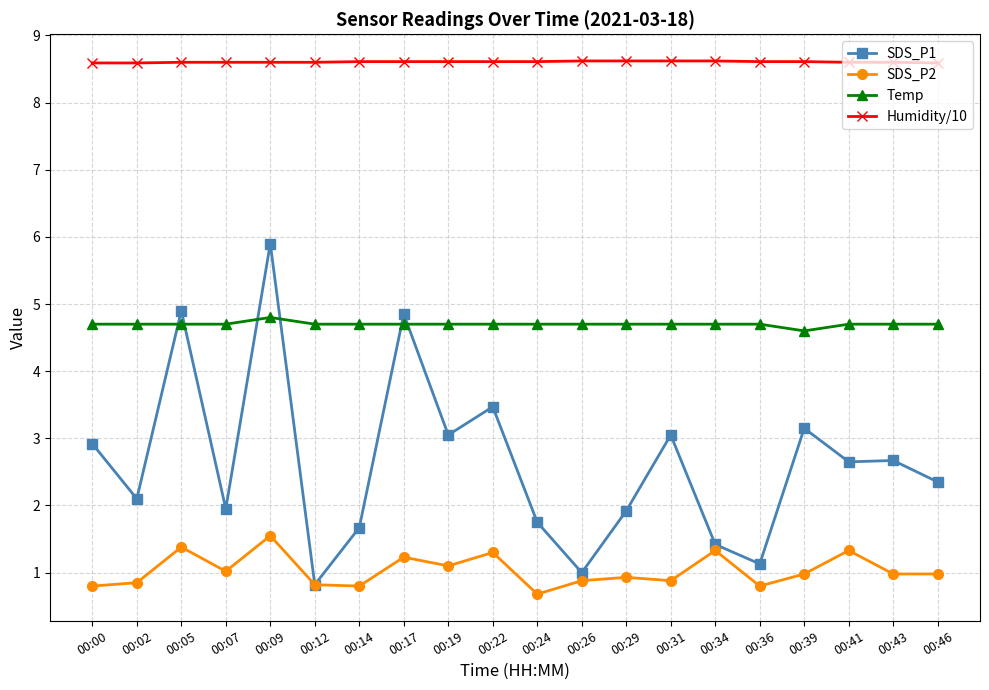

True or false: SDS_P1 has more than 1 points higher than both neighbors.

True